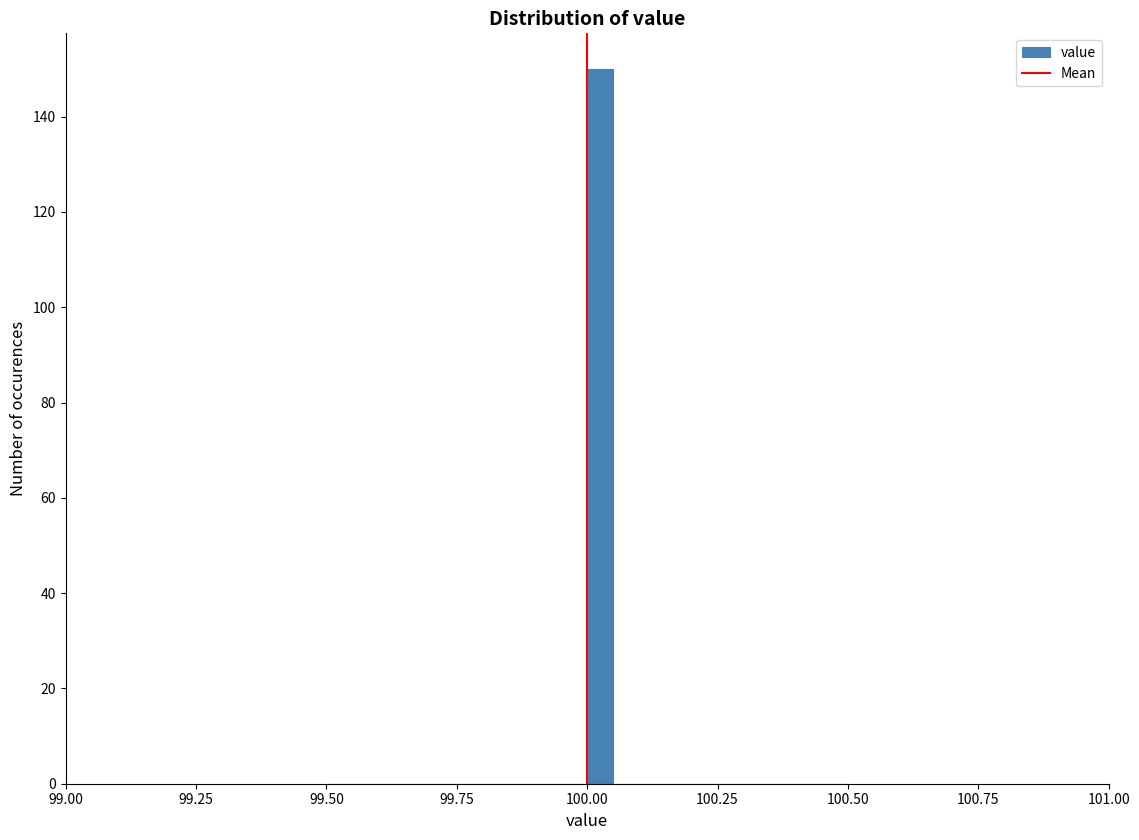

Read against the x-axis, roughly where is the centre of the tallest bar?

100.05